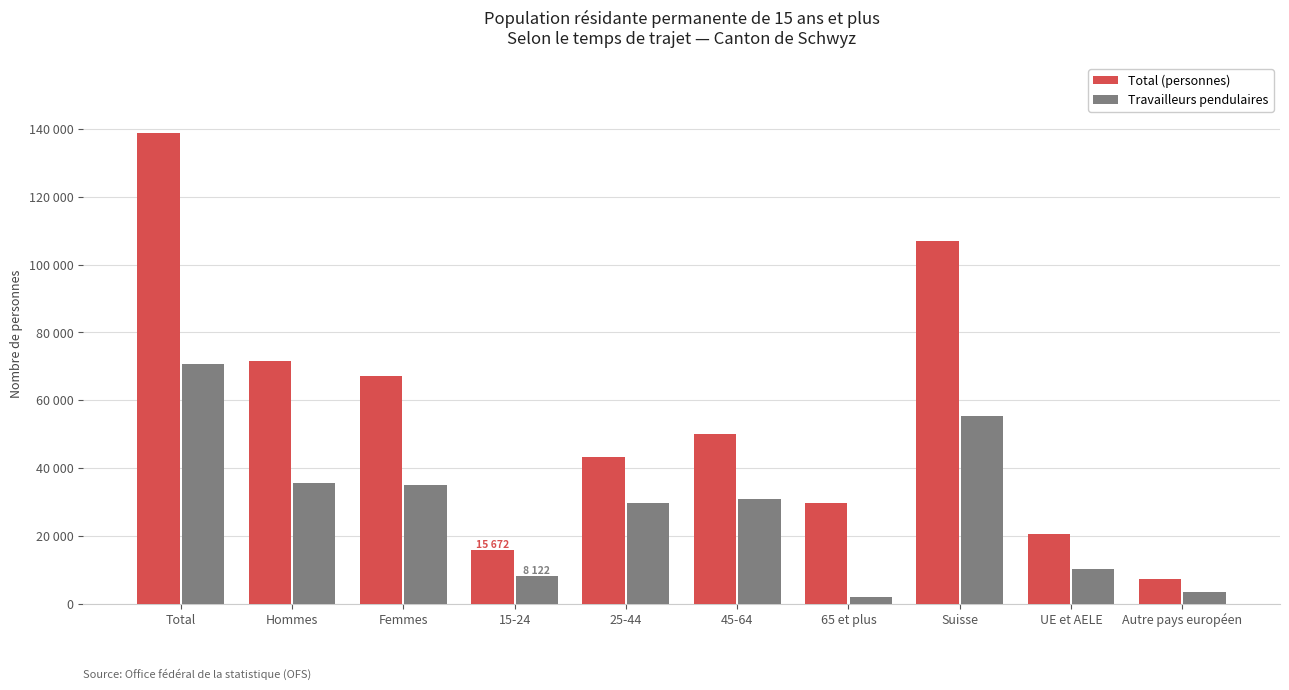

What are all the series names shown in the legend?

Total (personnes), Travailleurs pendulaires